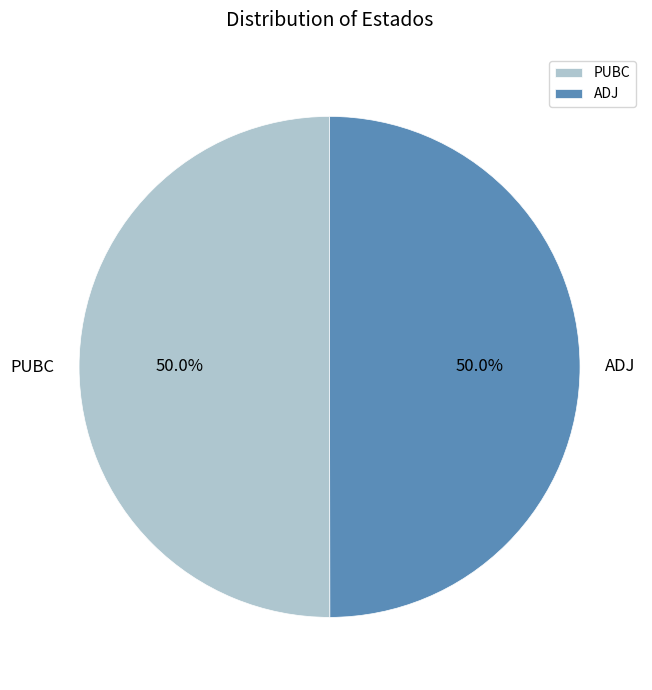

Combined, what portion of the pie is PUBC and ADJ?

100.0%